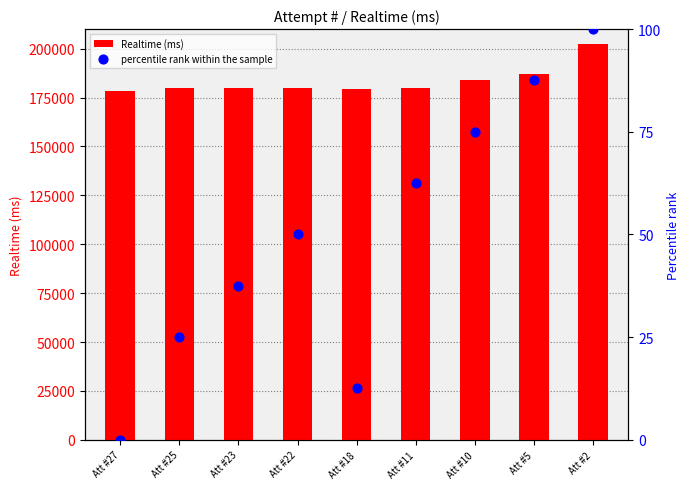

What are all the series names shown in the legend?

Realtime (ms), percentile rank within the sample